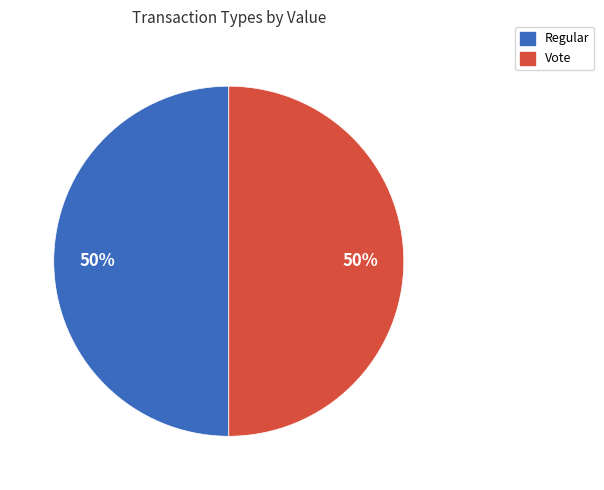

To the nearest percent, what is the average slice percentage?

50%